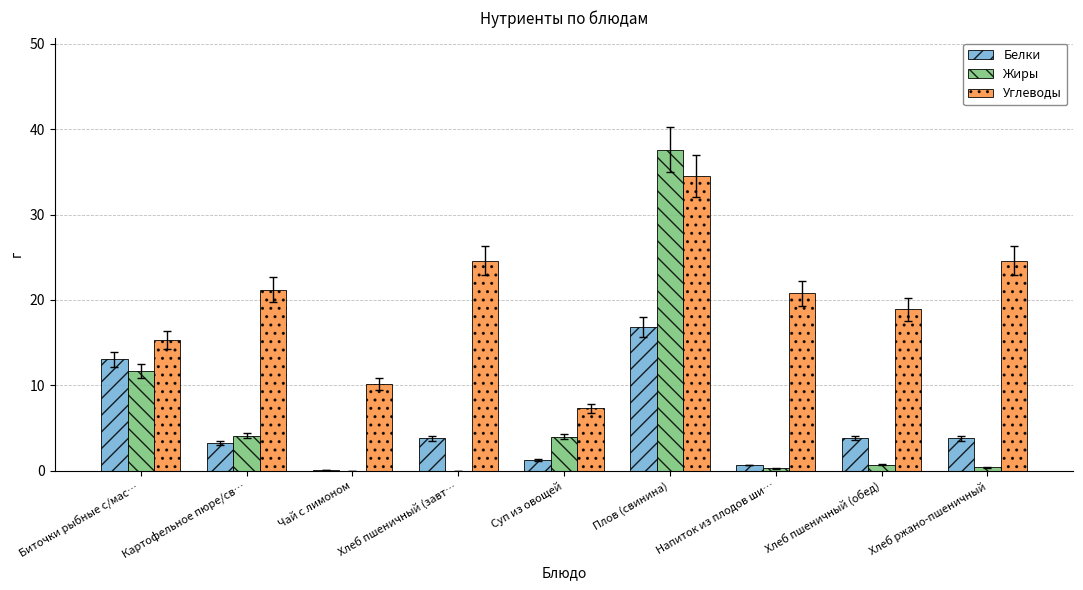

Between Суп из овощей and Напиток из плодов ши…, which series saw the biggest shift?

Углеводы